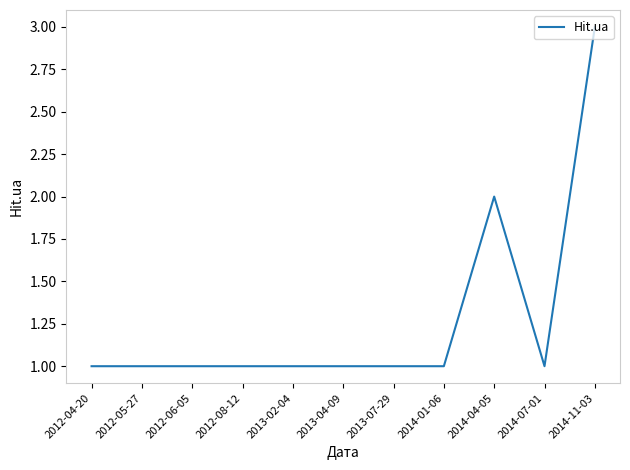

What is the difference between the maximum and minimum values?

2